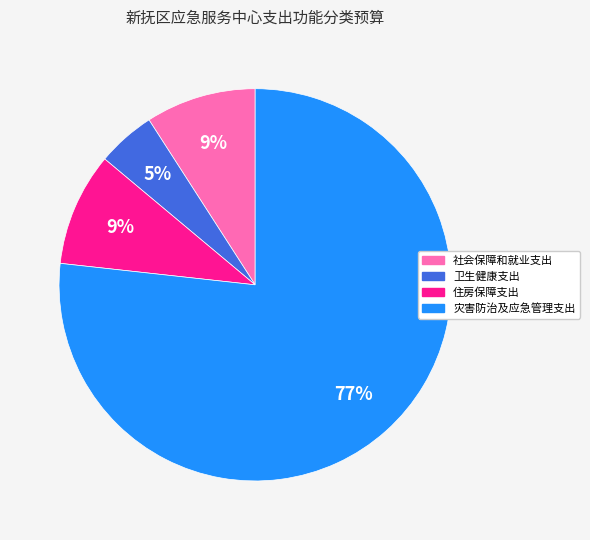

Which has a higher value, 卫生健康支出 or 住房保障支出?

住房保障支出